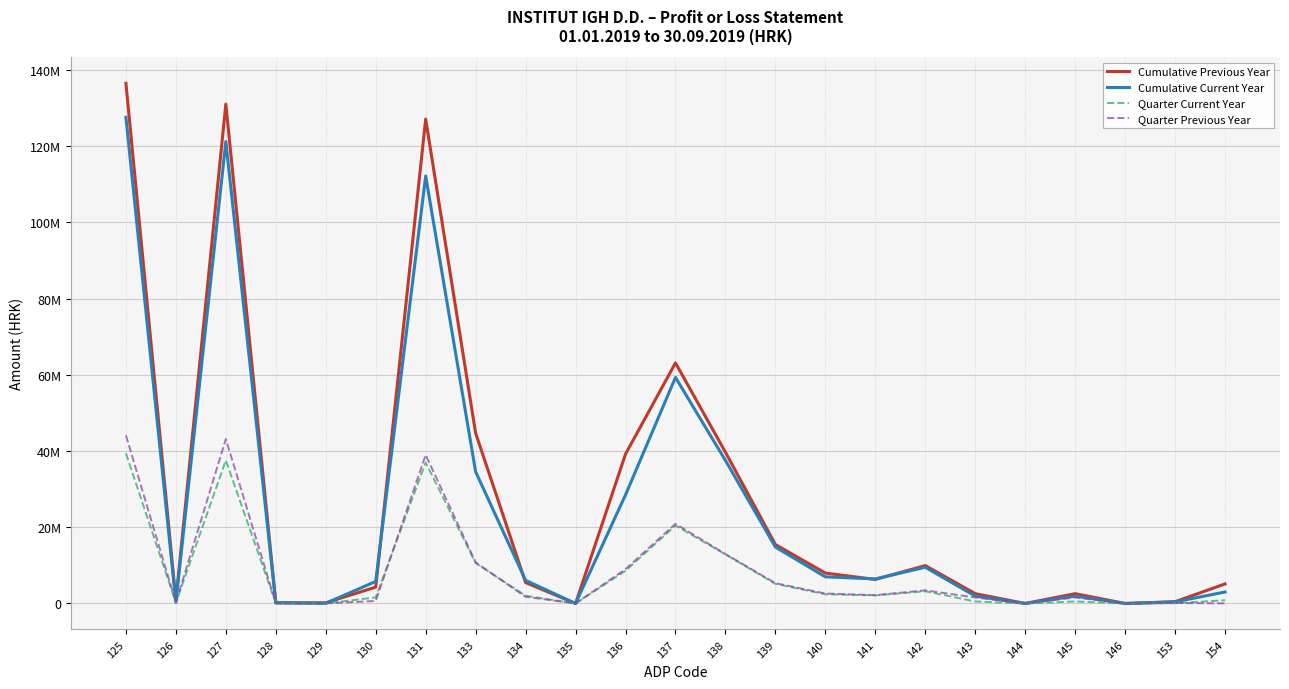

Which series changed the most between 138 and 142?

Cumulative Previous Year